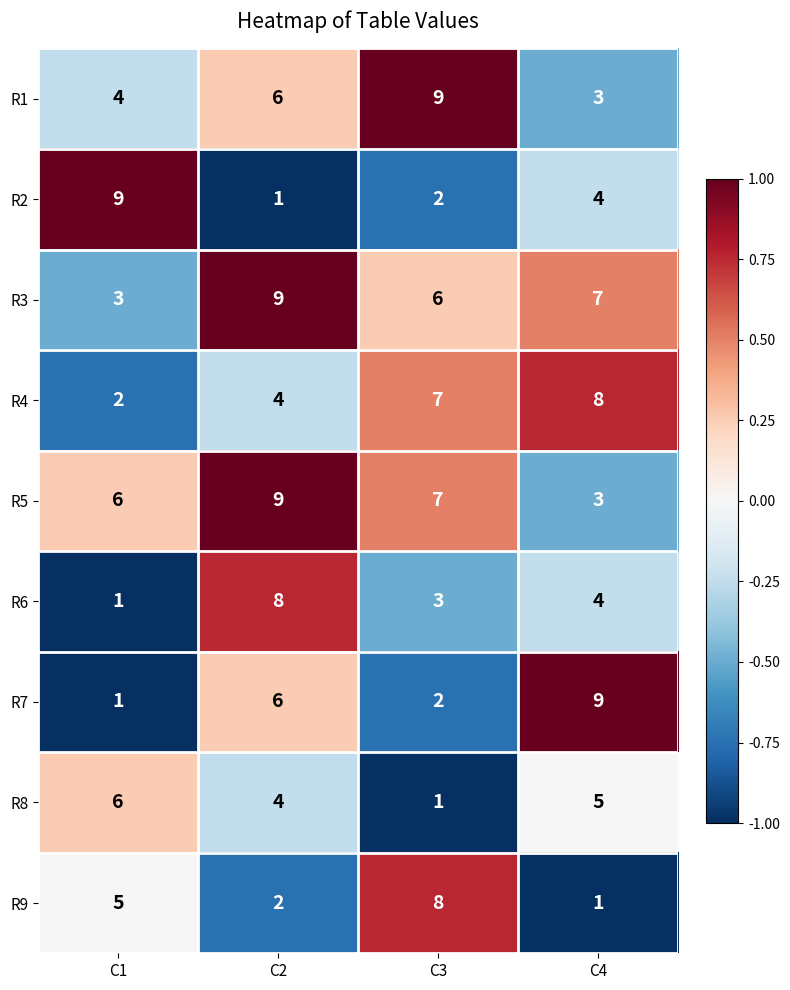

Is the value of R9 at C2 greater than the value of R2 at C2?

Yes